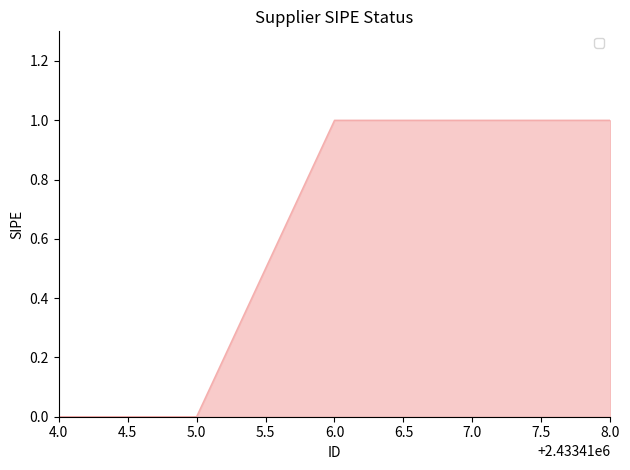

Count the values in the range 0 to 1.

5